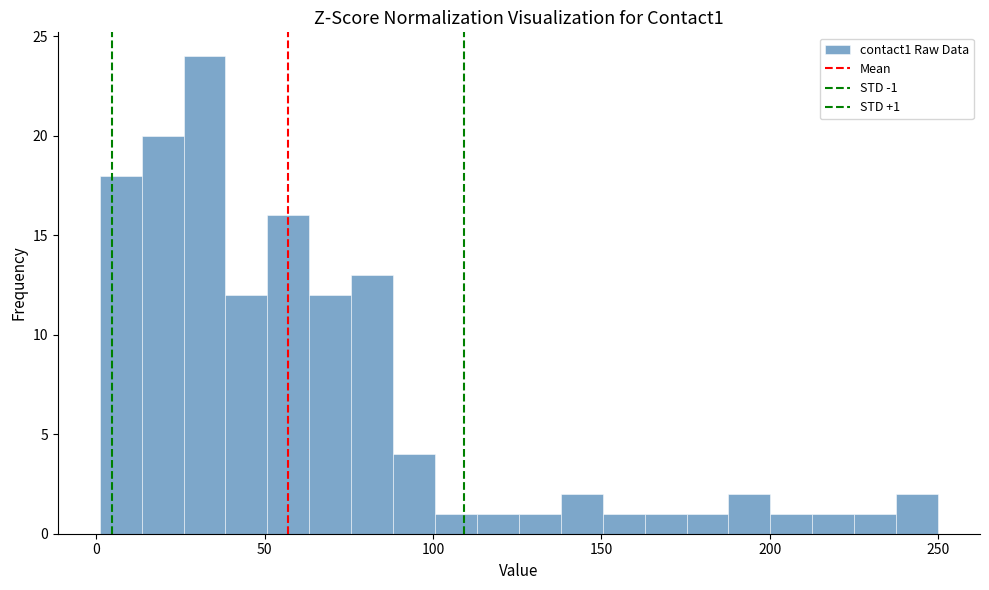

Around what value on the x-axis is the tallest bar? Give the approximate position of its centre, as read against the axis.

30